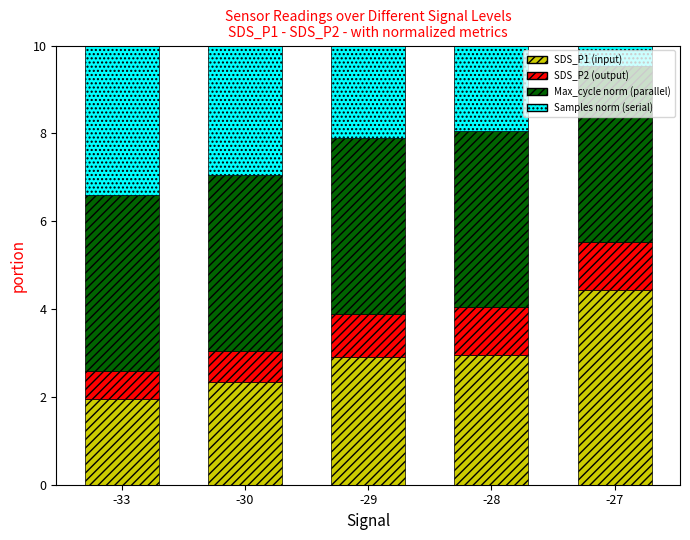

Rank the series by their maximum value, from highest to lowest.

Samples norm (serial), SDS_P1 (input), Max_cycle norm (parallel), SDS_P2 (output)